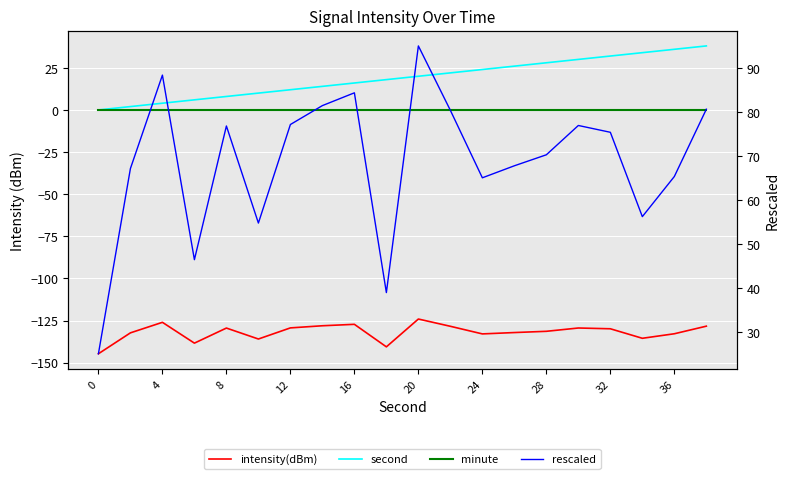

True or false: intensity(dBm) has a value of -174.8 at 12.

False